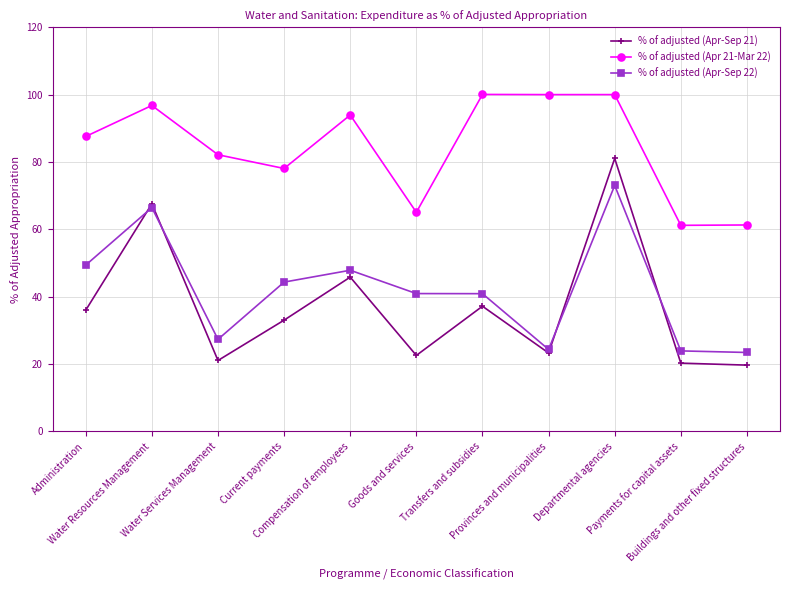

At which label does % of adjusted (Apr-Sep 22) first exceed 40?

Administration